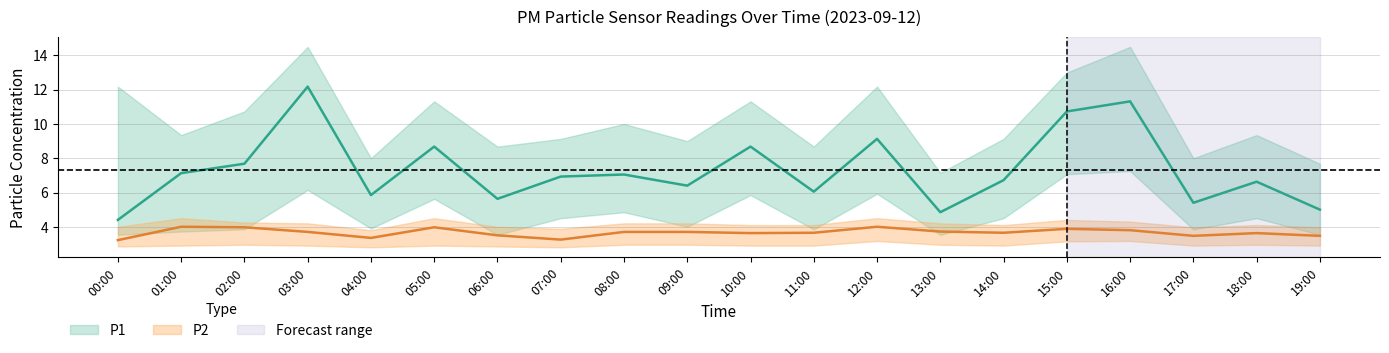

True or false: P1 has a value of 6.9 at 07:00.

True